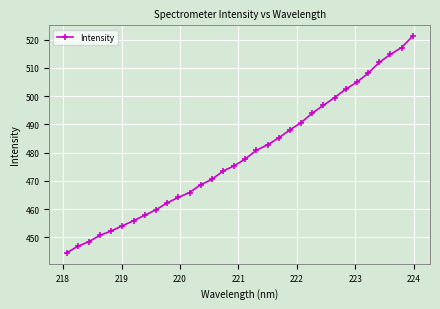

What is the average value?

479.0